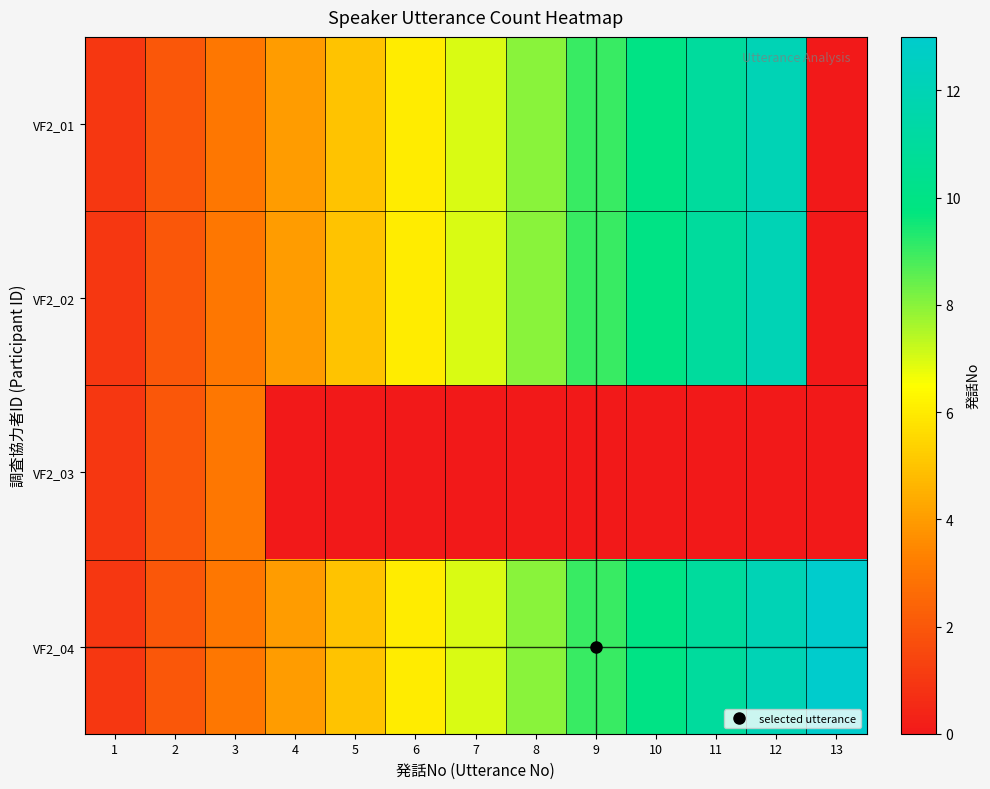

Which series has the widest spread of values?

VF2_01